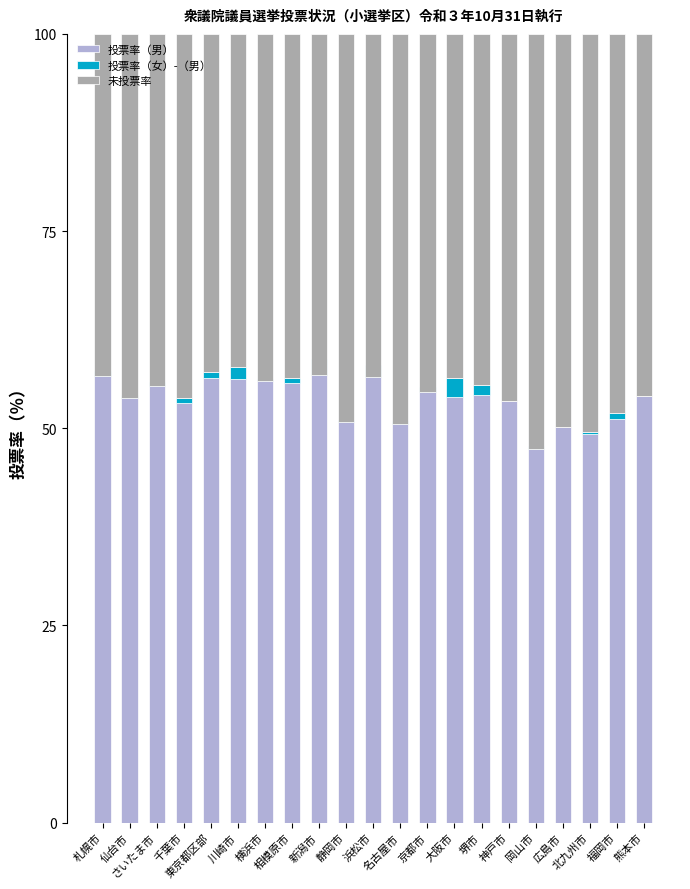

What is the label of the 3rd bar from the left?

さいたま市